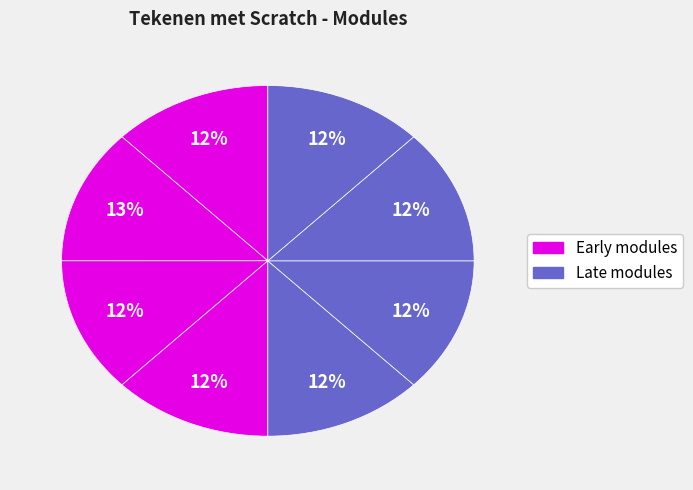

How many segments does this pie chart have?

8